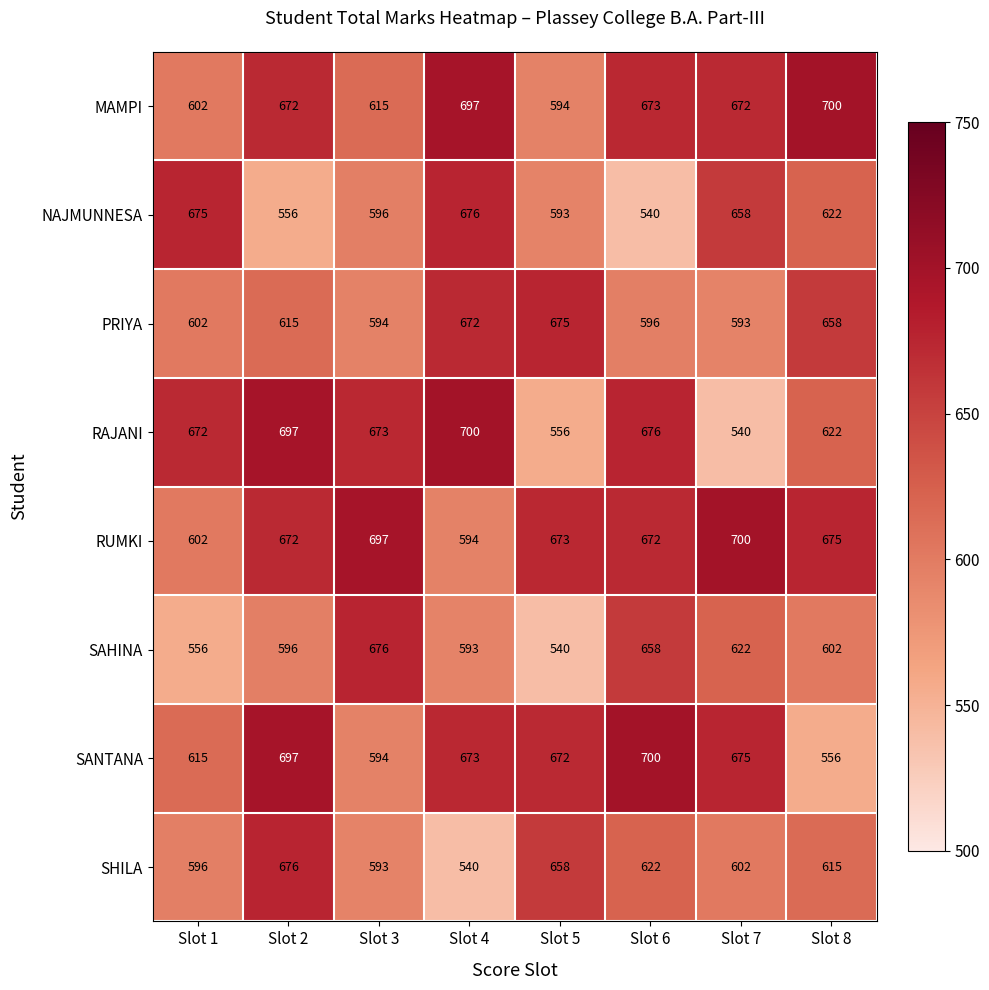

What value does the SANTANA series have at Slot 8?

556